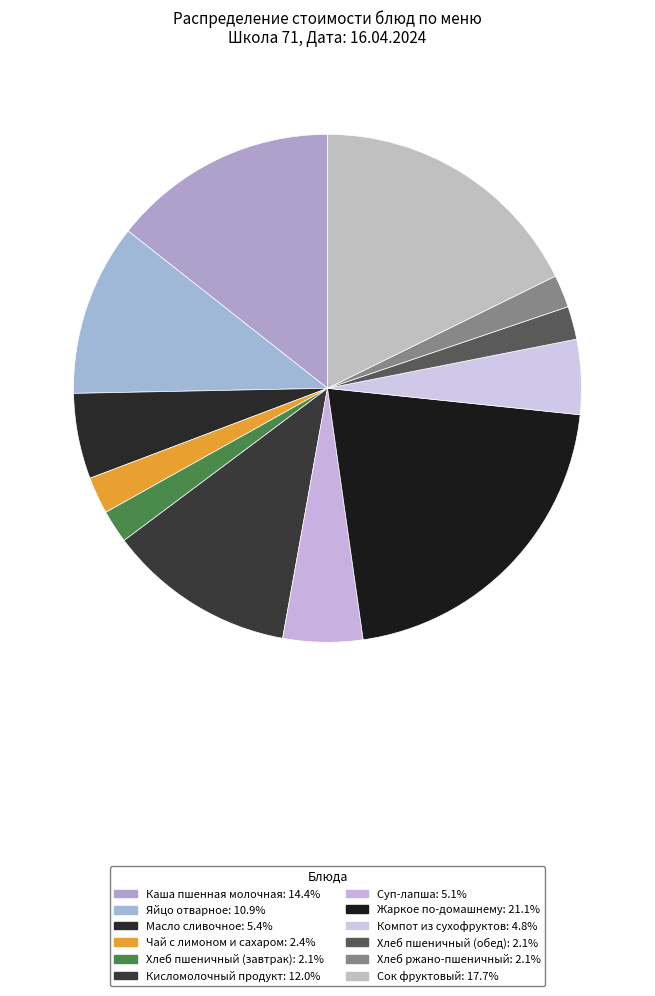

How many slices are in this pie chart?

12